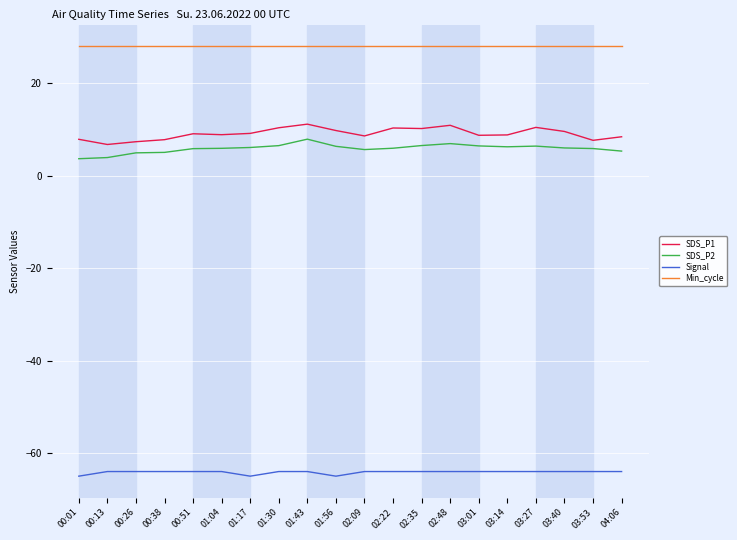

What position from the right is 00:51?

16